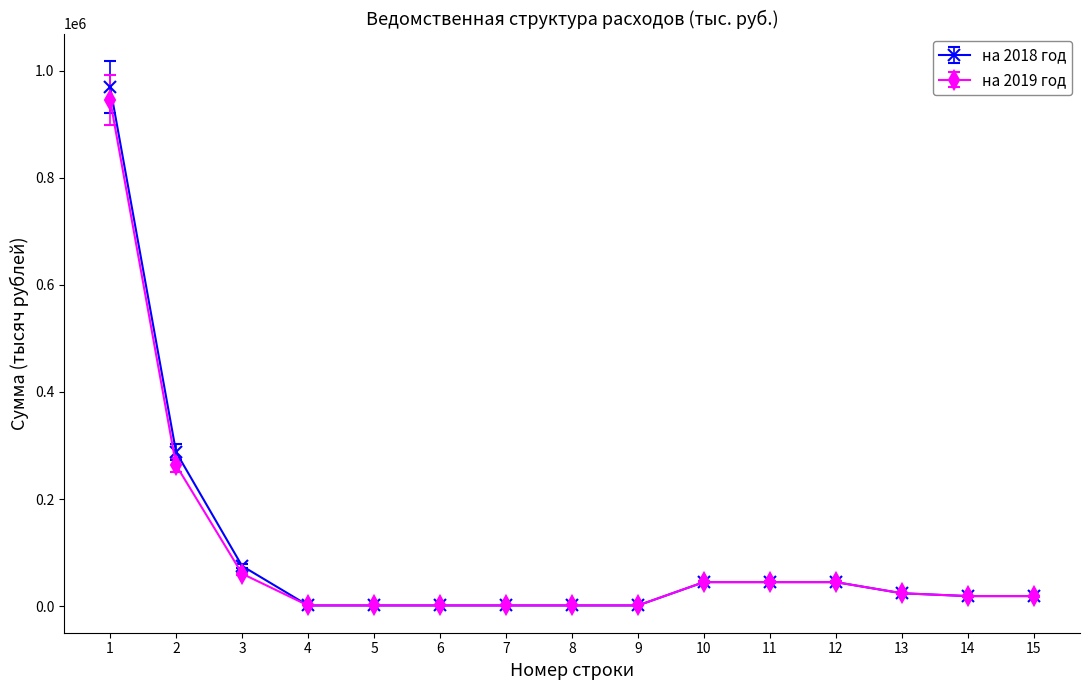

Reading left to right, list all the values displayed in this chart.

на 2018 год: 969839.6	287731.1	75134.5	1371.0	1371.0	1371.0	1371.0	1371.0	1371.0	44925.0	44925.0	44925.0	24125.0	18864.6	18864.6
на 2019 год: 945442.9	263334.4	60699.2	1371.0	1371.0	1371.0	1371.0	1371.0	1371.0	44925.0	44925.0	44925.0	24125.0	18864.6	18864.6